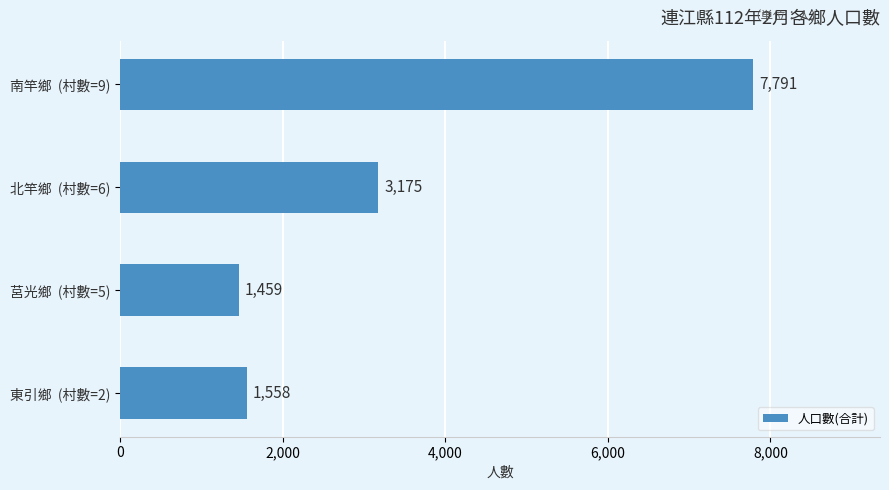

What position from the top is 南竿鄉  (村數=9)?

1